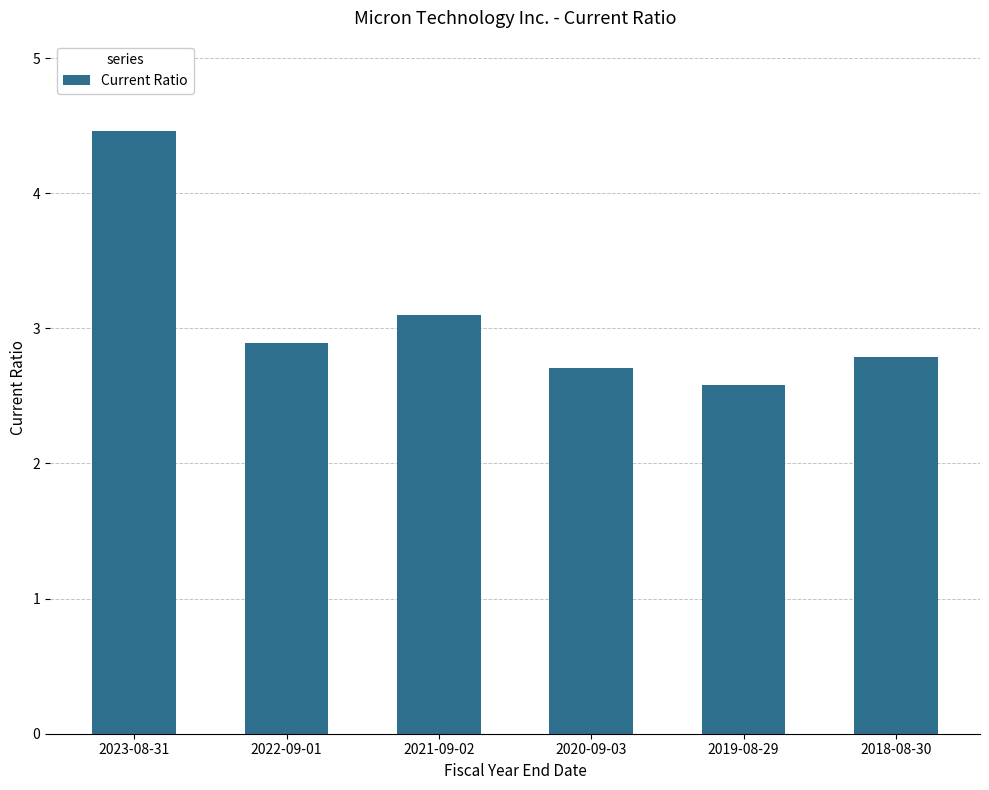

What position from the left is 2018-08-30?

6